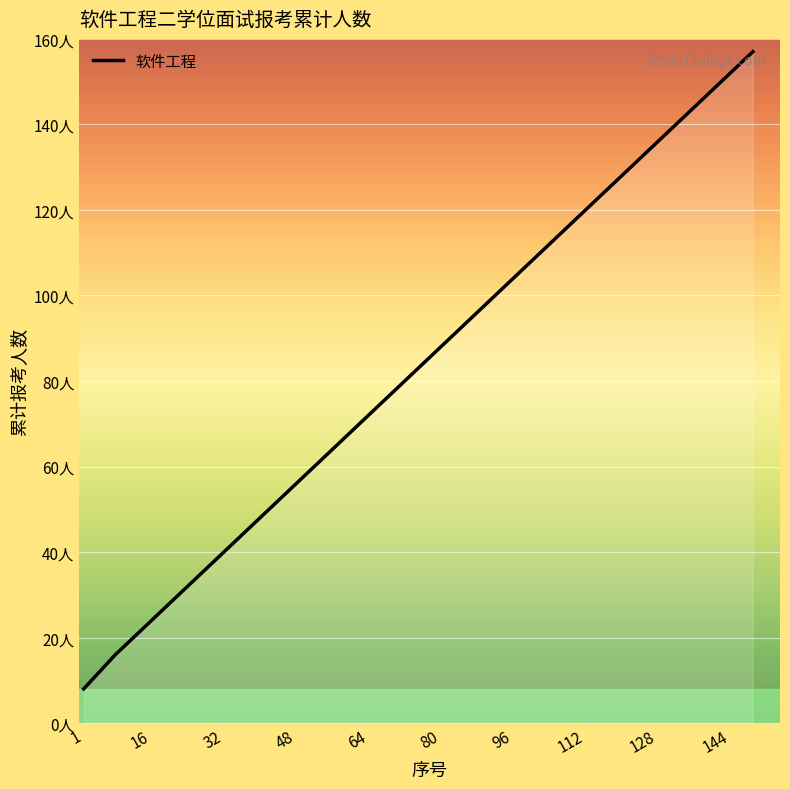

What is the value of the 2nd point from the left?

16